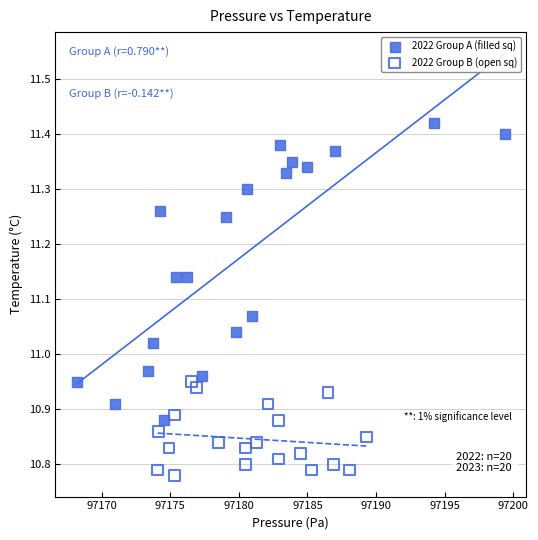

Which series has the largest Y range (max minus min)?

2022 Group A (filled sq)